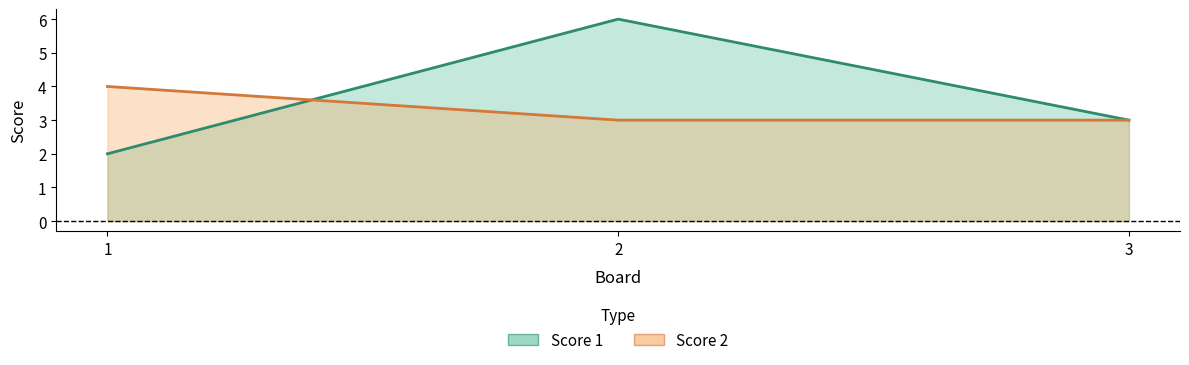

What is the difference between the maximum and second lowest values in the Score 2 series?

1